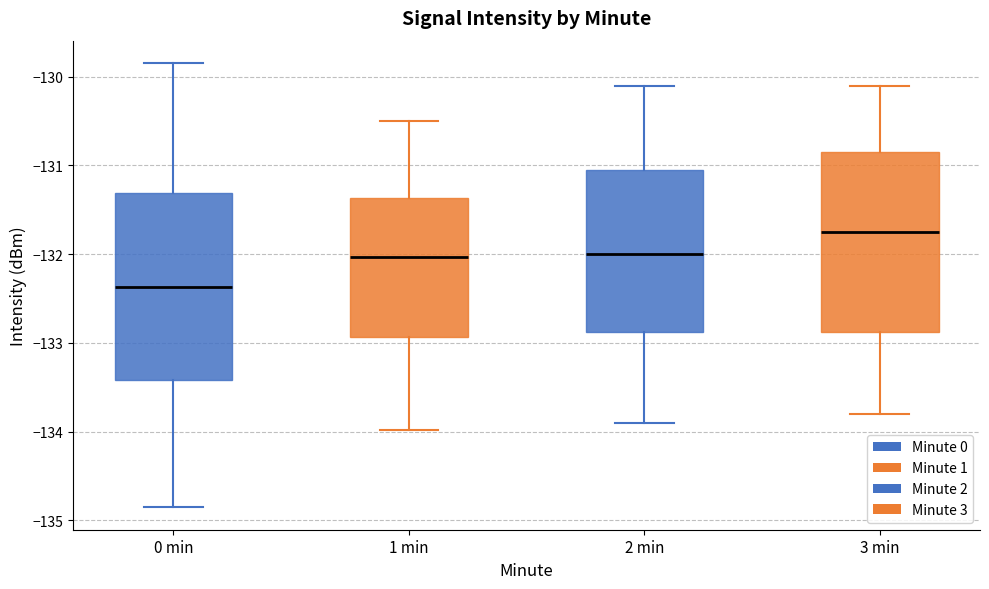

Where is the upper edge of the box for 2 min on the y-axis? The values are not printed on the chart, so give them approximately, as read against the axis.

-131.0